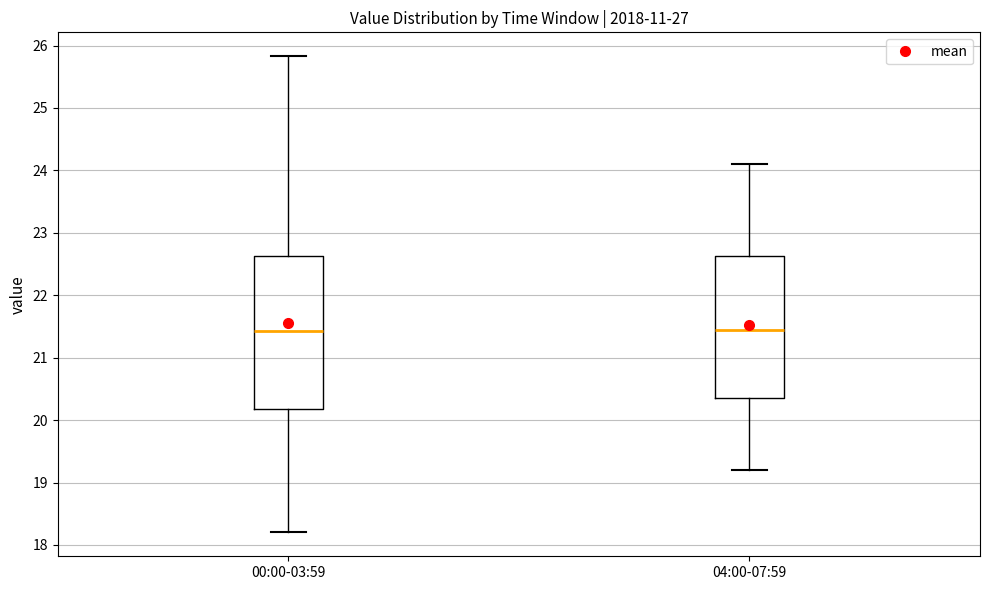

Reading left to right, transcribe this box plot: for each box, give where its median line is, the range the box spans, and where its two whiskers end, as read against the y-axis. The values are not printed on the chart, so give them approximately, as read against the axis.

00:00-03:59: median 21.4, box 20.2 to 22.6, whiskers 18.2 to 25.8
04:00-07:59: median 21.5, box 20.4 to 22.6, whiskers 19.2 to 24.1